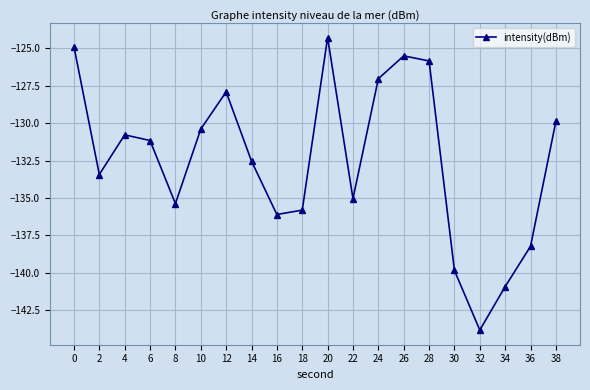

Reading left to right, extract all data points from this chart.

-124.9	-133.4	-130.8	-131.2	-135.4	-130.4	-127.9	-132.5	-136.1	-135.8	-124.3	-135.0	-127.0	-125.5	-125.9	-139.8	-143.8	-140.9	-138.2	-129.9